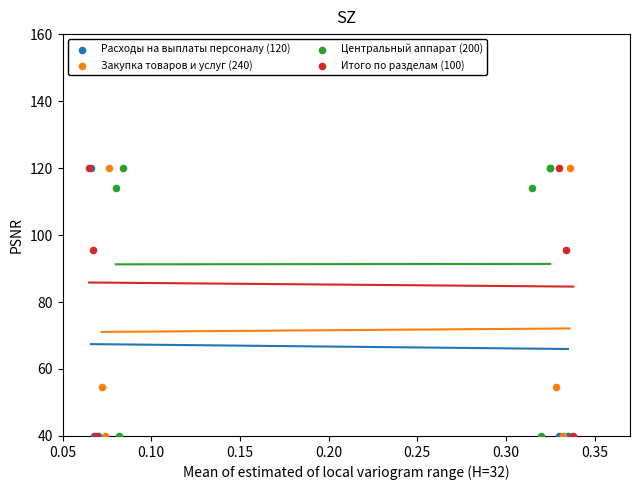

What are all the series names shown in the legend?

Расходы на выплаты персоналу (120), Закупка товаров и услуг (240), Центральный аппарат (200), Итого по разделам (100)